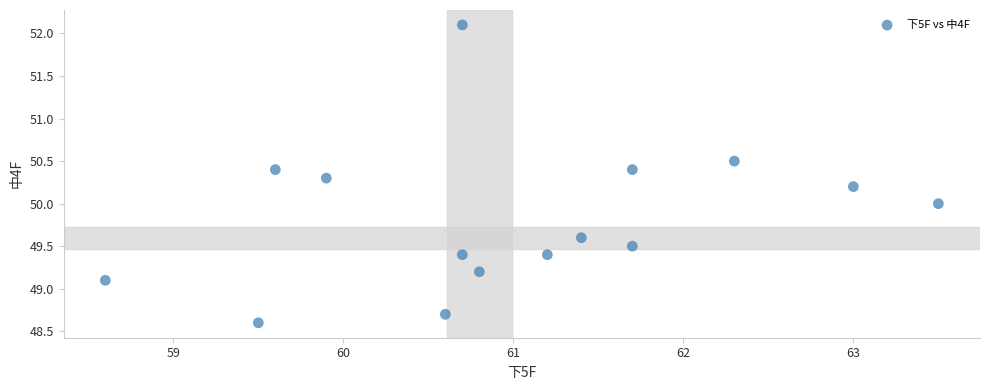

What is the range of X values (max minus min)?

4.9